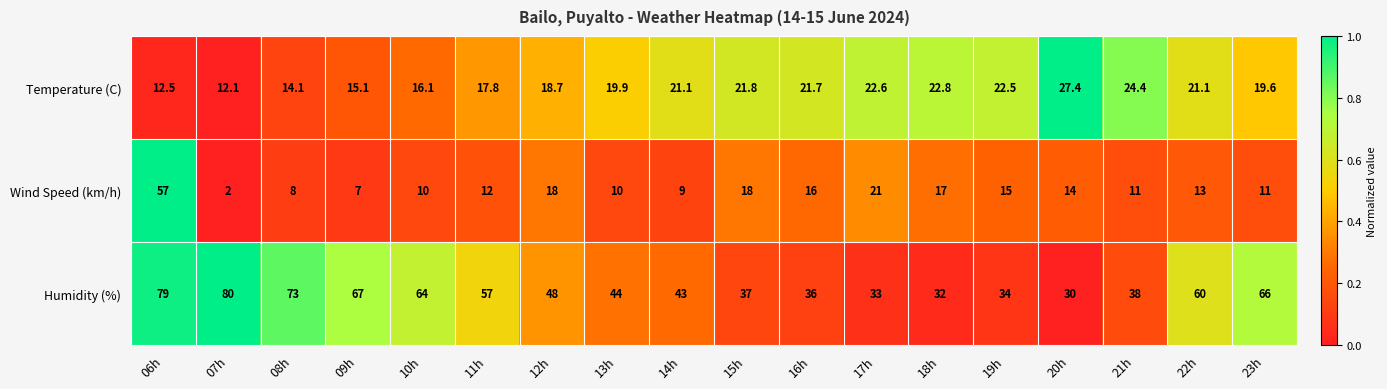

Is the value of Humidity (%) at 08h greater than the value of Wind Speed (km/h) at 22h?

Yes